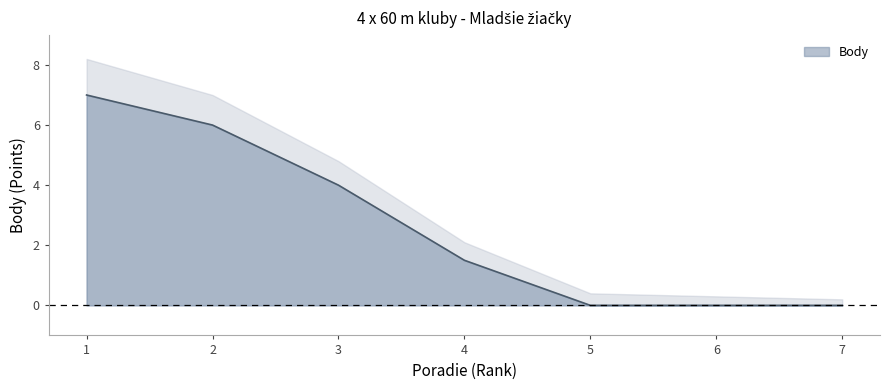

The value at 5 is 0.0. True or false?

True